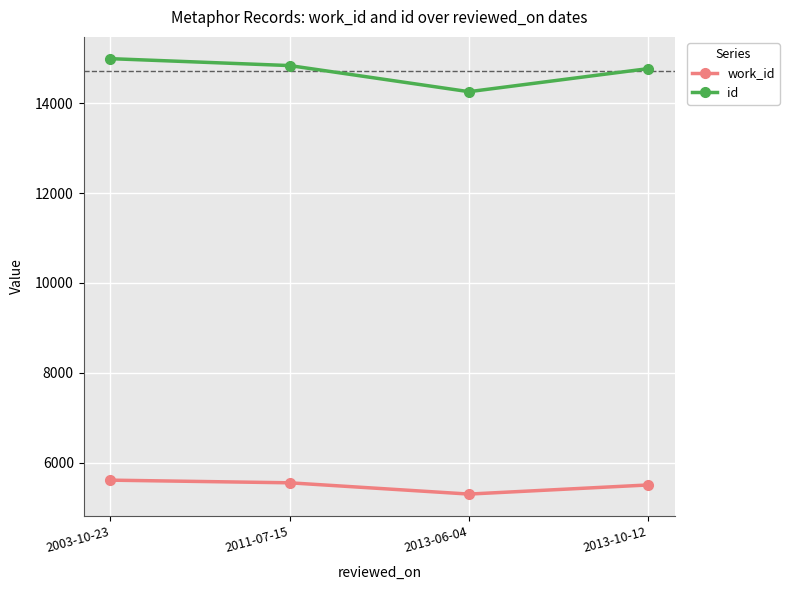

Which series has the widest spread of values?

id